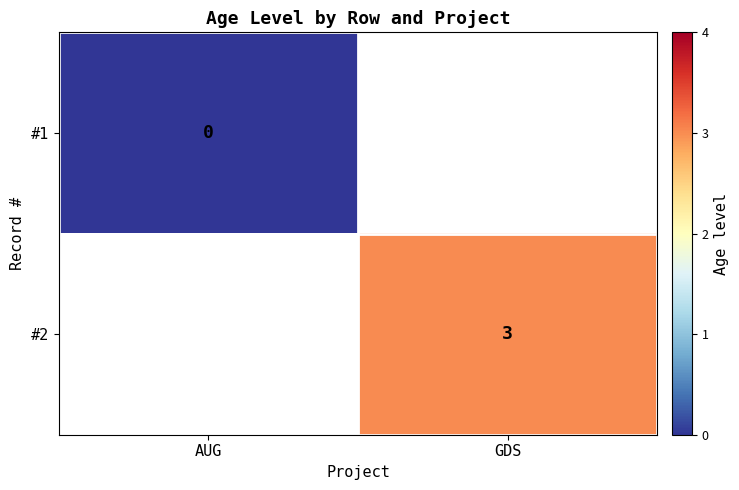

How many distinct data groups are displayed?

2